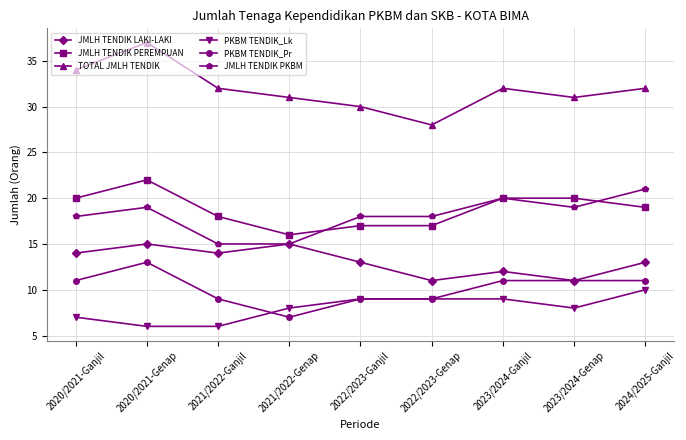

What are all the series names shown in the legend?

JMLH TENDIK LAKI-LAKI, JMLH TENDIK PEREMPUAN, TOTAL JMLH TENDIK, PKBM TENDIK_Lk, PKBM TENDIK_Pr, JMLH TENDIK PKBM